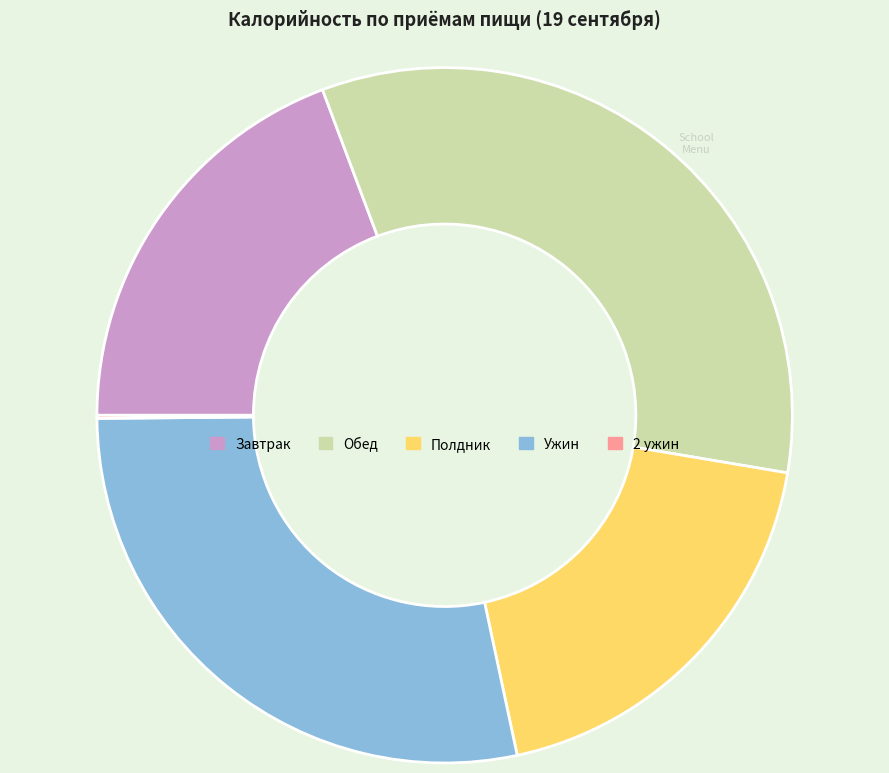

Does any single category account for the majority?

No